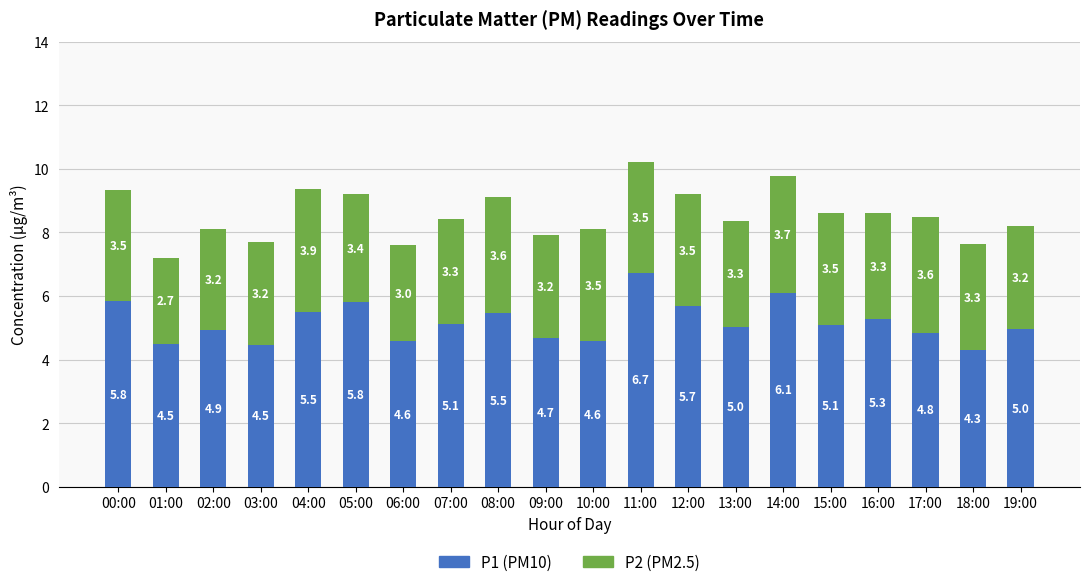

What is the total value across all series at 11:00?

10.2